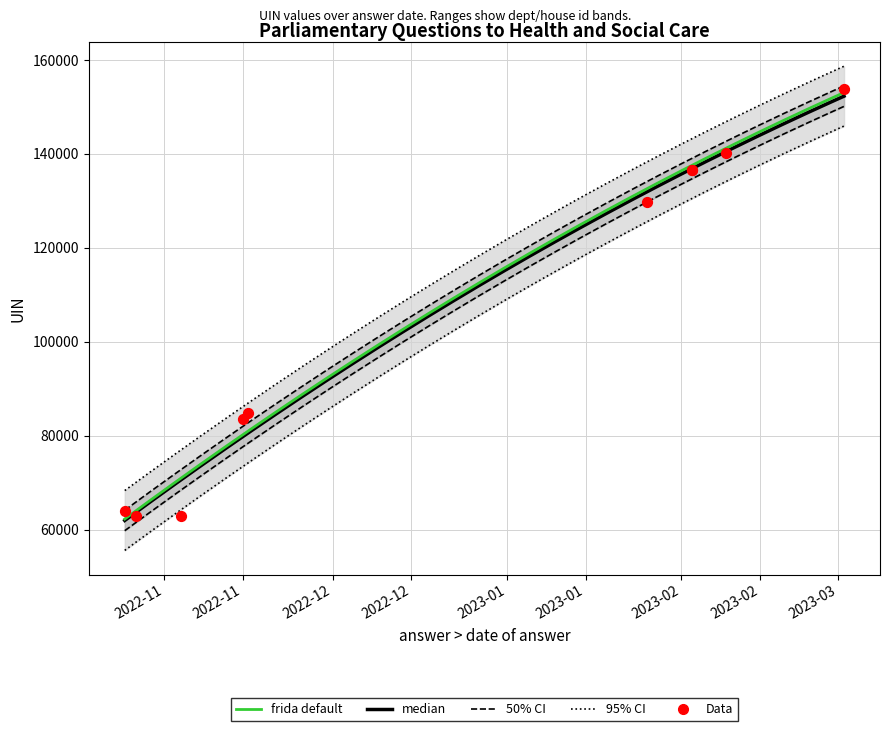

Is the value of answering dept id at 2023-02-03 greater than the value of house id at 2023-02-03?

Yes